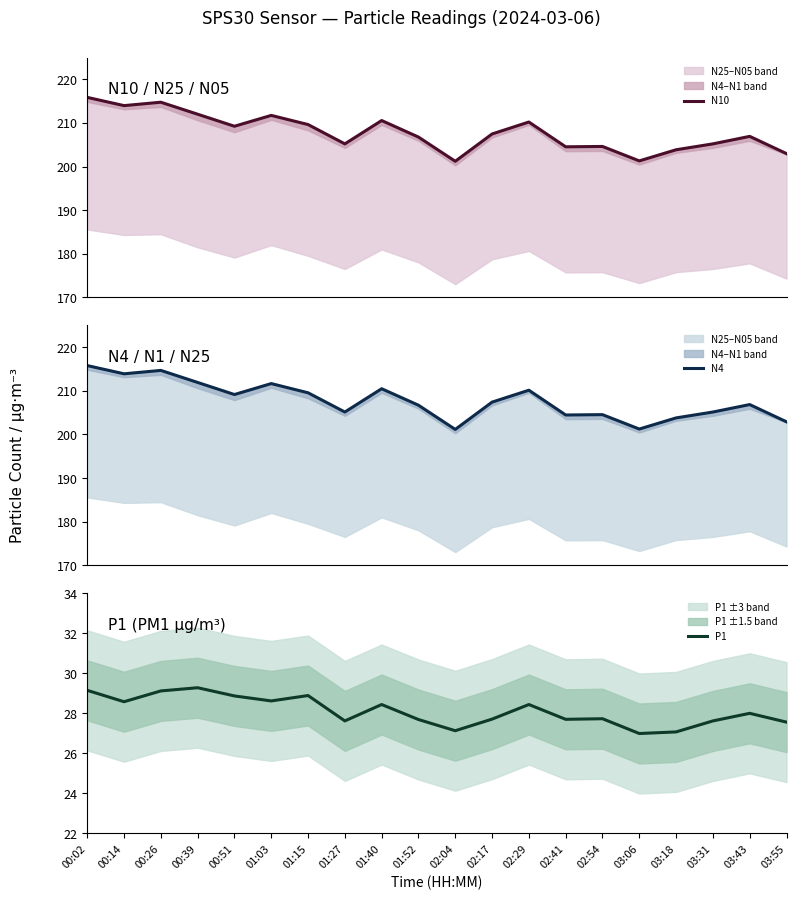

List the labels in order of N10 value, largest first.

00:02, 00:26, 00:14, 00:39, 01:03, 01:40, 02:29, 01:15, 00:51, 02:17, 03:43, 01:52, 01:27, 03:31, 02:54, 02:41, 03:18, 03:55, 03:06, 02:04